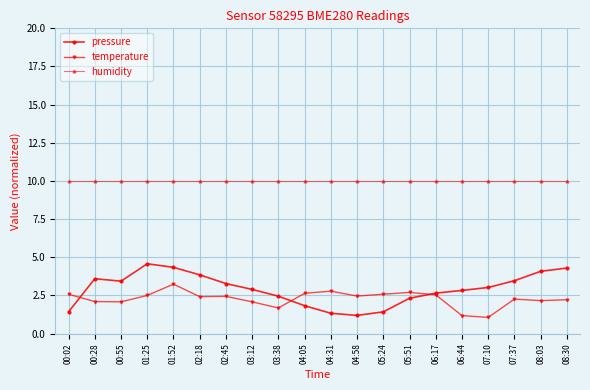

Which category has the highest value in the temperature series?

01:52